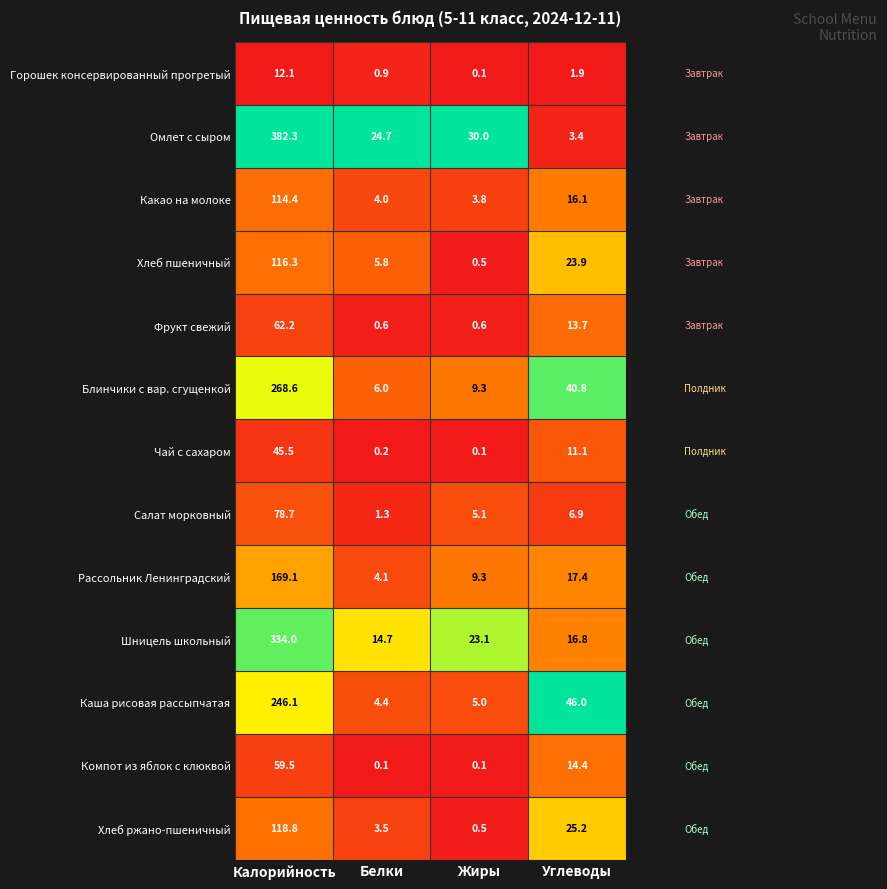

What is the spread (max minus min) of values at Жиры?

29.9